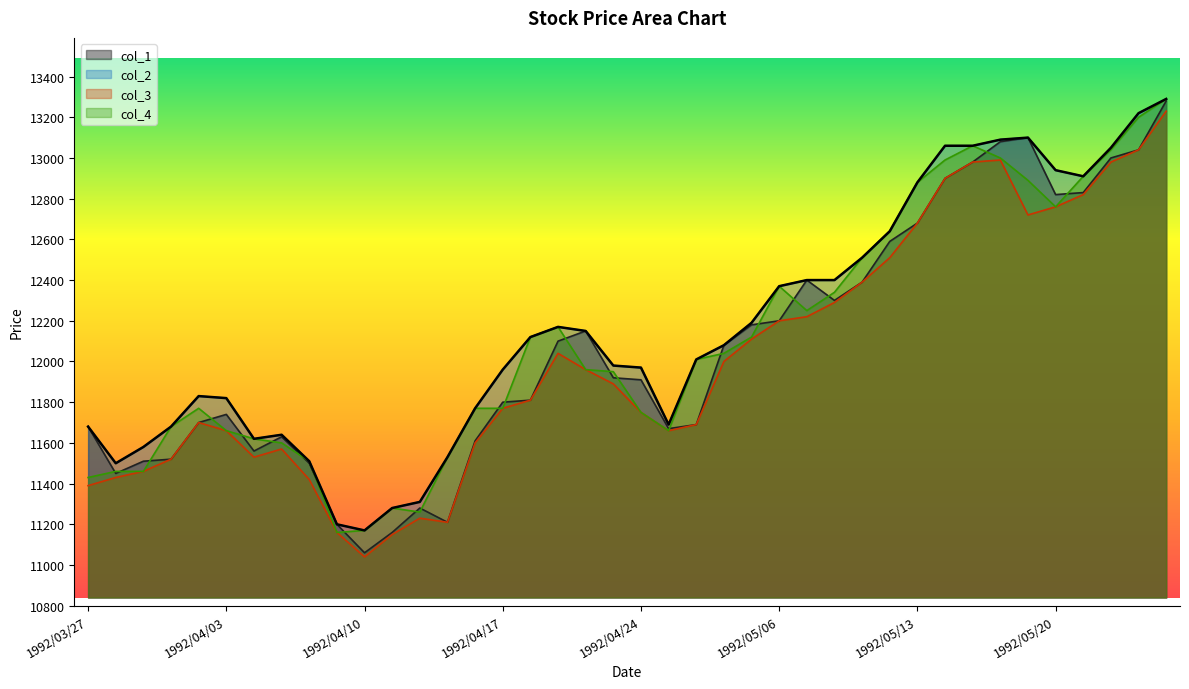

Reading right to left, what are all the values shown in this chart?

col_1: 13280	13040	13000	12830	12820	13100	13080	12980	12900	12680	12590	12390	12300	12400	12200	12180	12080	11690	11670	11910	11920	12150	12100	11810	11800	11610	11210	11280	11160	11060	11200	11500	11630	11560	11740	11700	11520	11510	11450	11680
col_2: 13290	13220	13050	12910	12940	13100	13090	13060	13060	12880	12640	12510	12400	12400	12370	12190	12080	12010	11690	11970	11980	12150	12170	12120	11960	11770	11530	11310	11280	11170	11200	11510	11640	11620	11820	11830	11680	11580	11500	11680
col_3: 13230	13040	12980	12820	12760	12720	12990	12980	12900	12680	12510	12390	12290	12220	12200	12110	12000	11690	11660	11750	11890	11960	12040	11810	11770	11600	11210	11230	11150	11040	11160	11420	11570	11530	11660	11700	11520	11460	11430	11390
col_4: 13290	13200	13040	12910	12760	12890	13000	13060	12990	12880	12640	12510	12340	12250	12370	12120	12040	12010	11660	11750	11950	11960	12170	12120	11770	11770	11530	11260	11280	11170	11160	11510	11600	11620	11660	11770	11680	11460	11460	11430